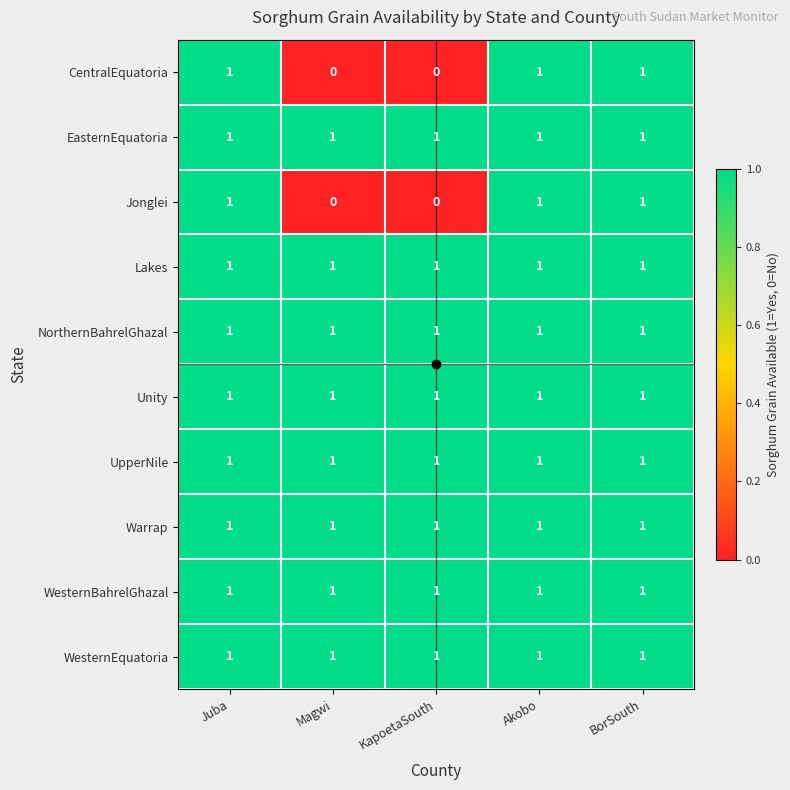

Is the value of NorthernBahrelGhazal at Akobo greater than the value of Jonglei at Magwi?

Yes